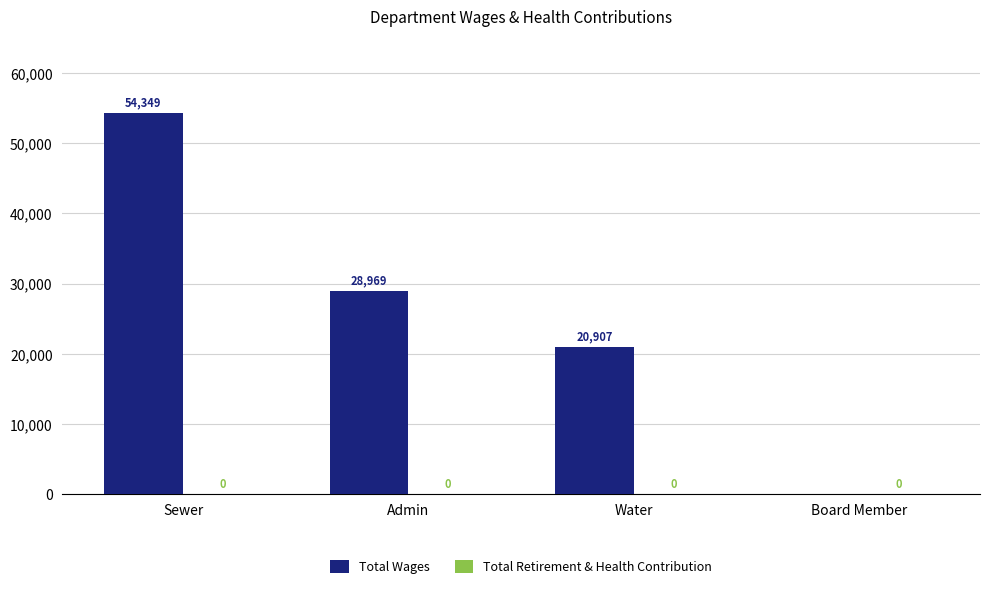

The chart shows a value of 17398 at Sewer. True or false?

False